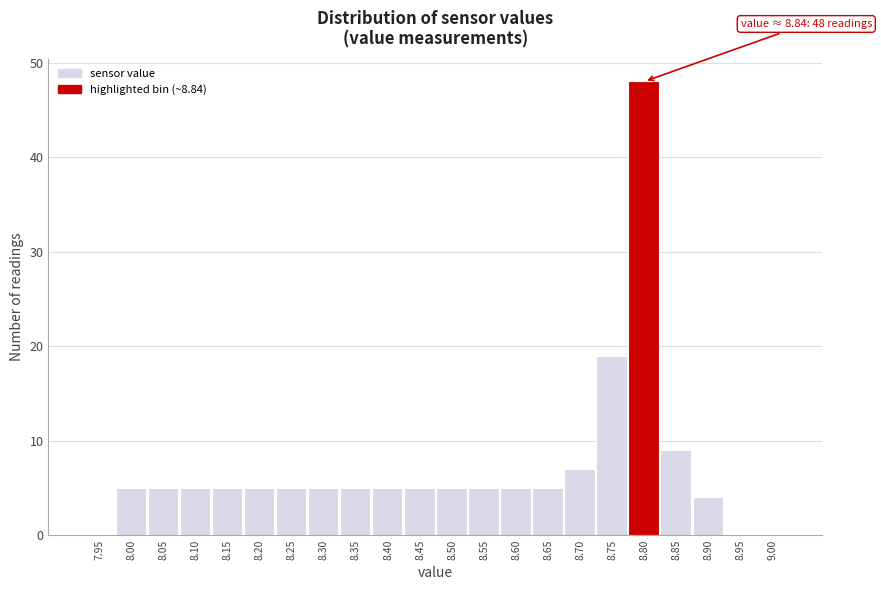

Reading right to left, transcribe all the data shown in this chart.

9.00=0	8.95=0	8.90=4	8.85=9	8.80=48	8.75=19	8.70=7	8.65=5	8.60=5	8.55=5	8.50=5	8.45=5	8.40=5	8.35=5	8.30=5	8.25=5	8.20=5	8.15=5	8.10=5	8.05=5	8.00=5	7.95=0